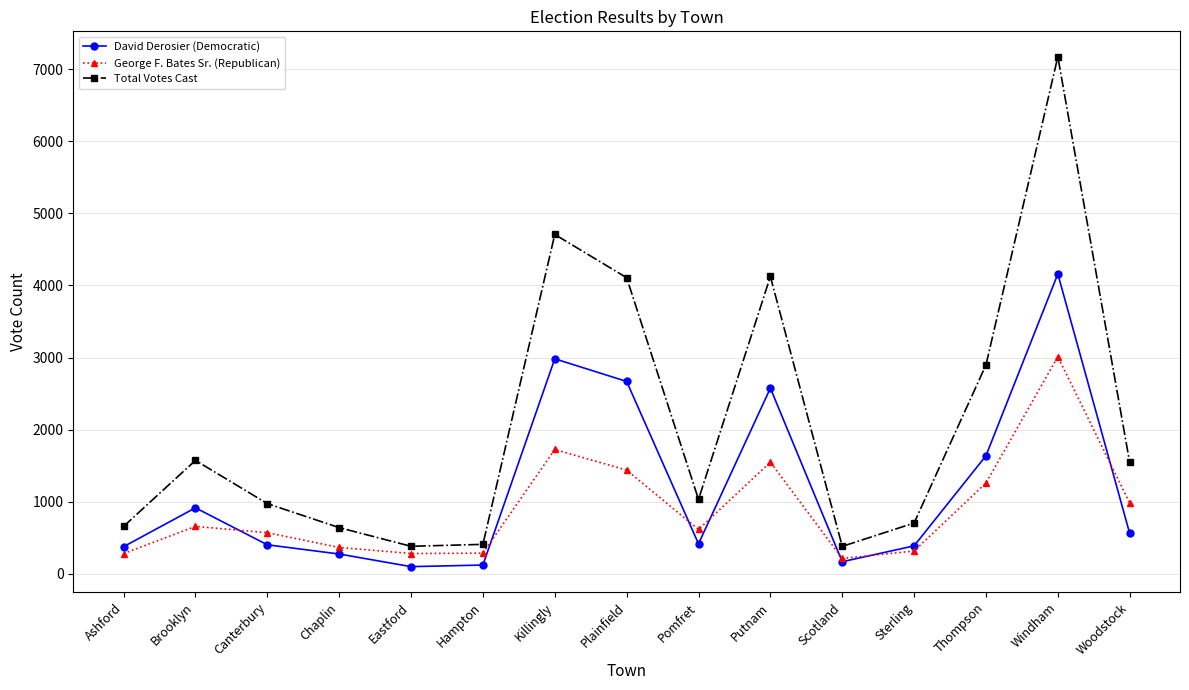

How many data points does each series have?

15